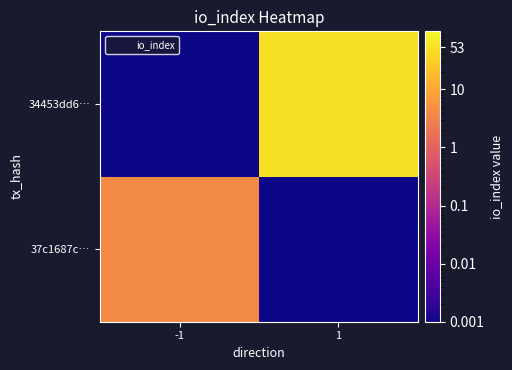

How many distinct data groups are displayed?

2